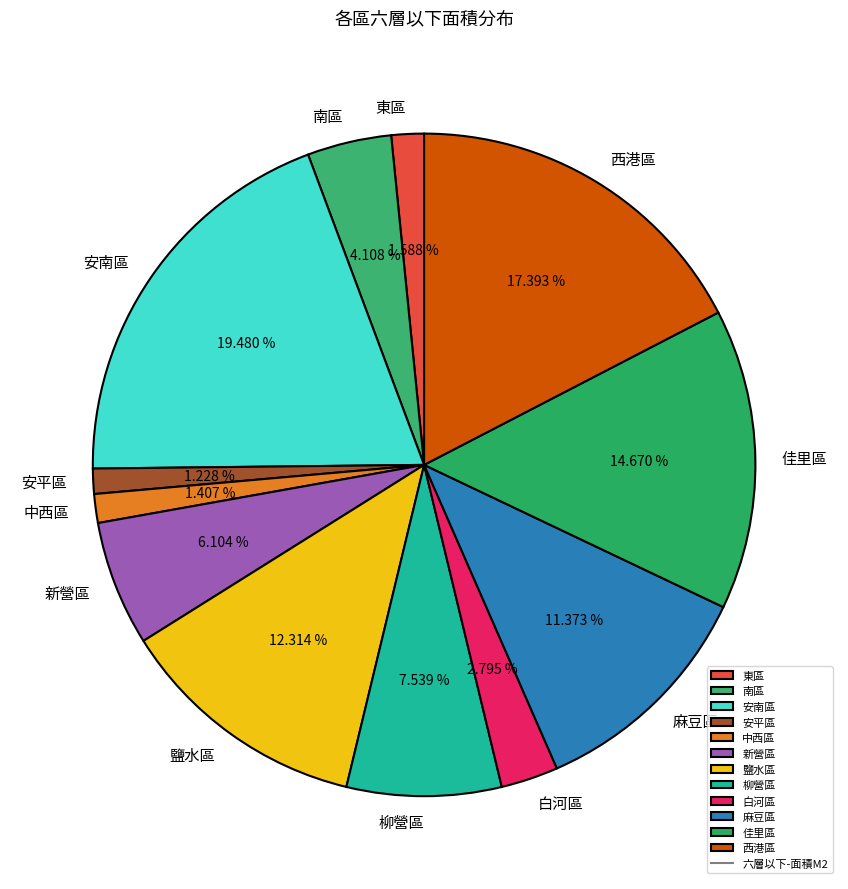

To the nearest percent, what is the difference between the largest and smallest slice percentages?

18%